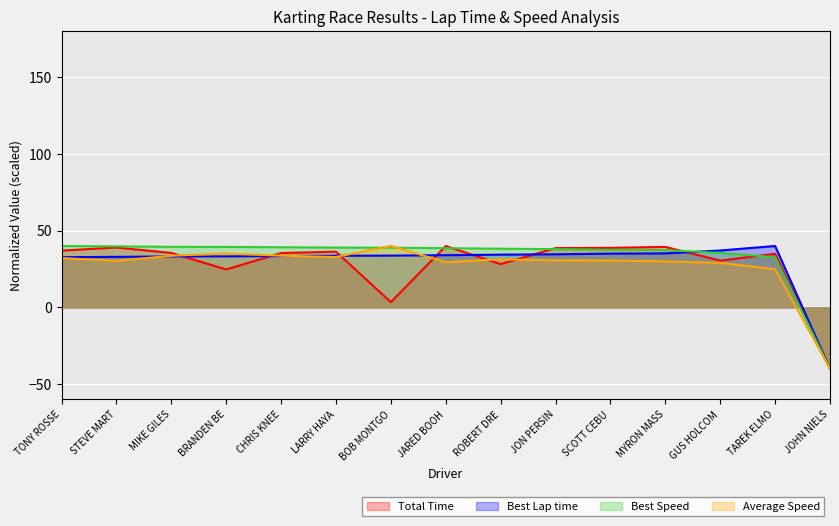

Where does the Best Lap time series first go above 33?

MIKE GILES